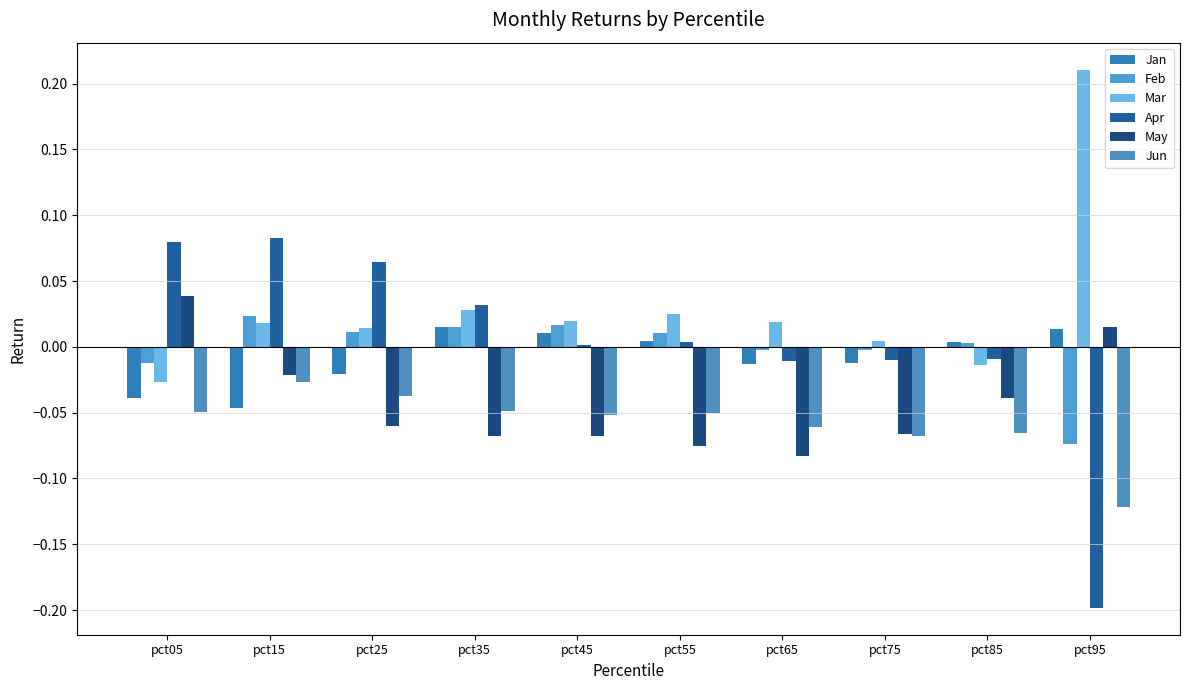

What is the spread (max minus min) of values at pct45?

0.1